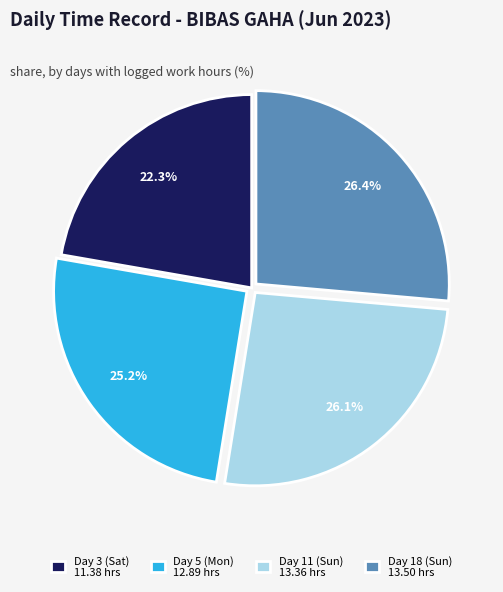

How many slices are in this pie chart?

4